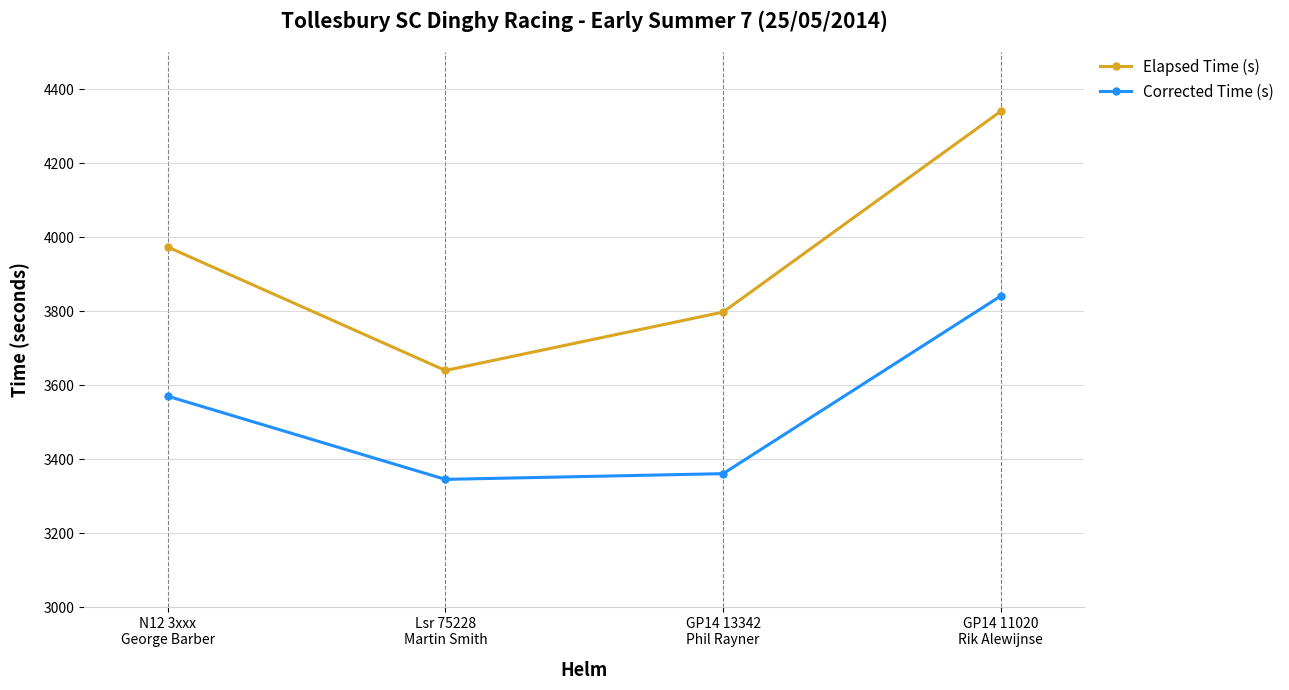

Where is Elapsed Time (s) nearest to the value 3990?

N12 3xxx
George Barber